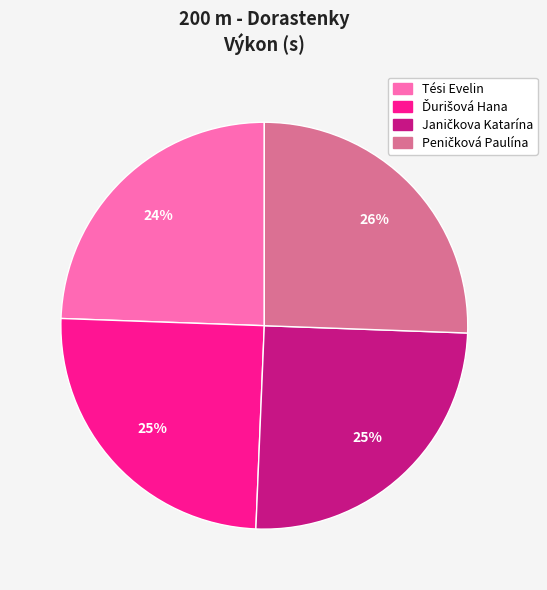

Is there a majority slice in this chart?

No